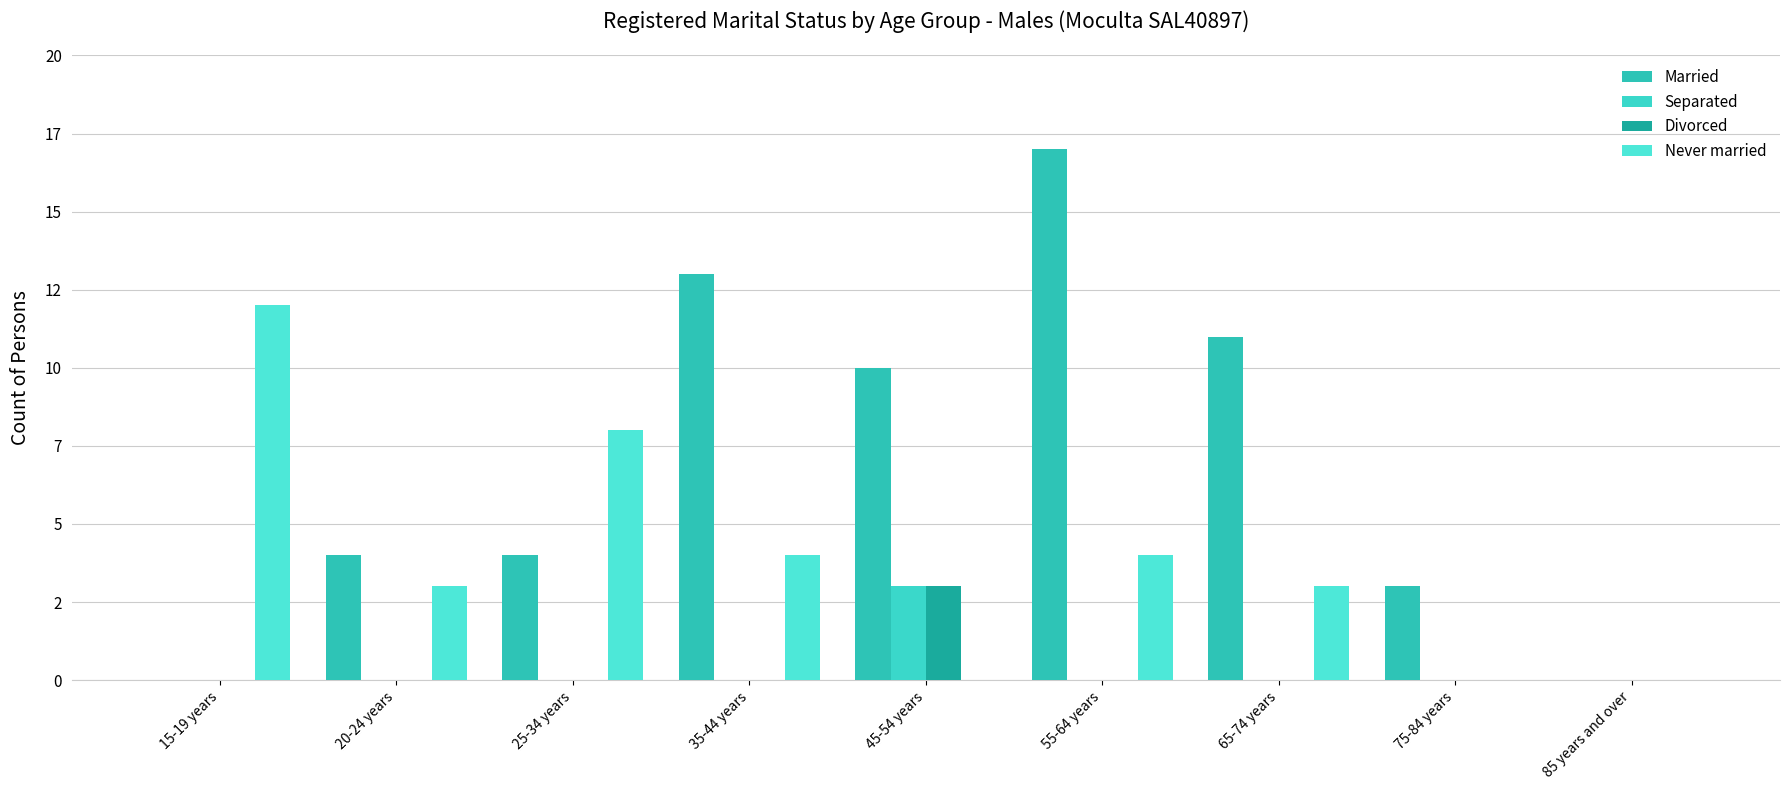

What is the average value of the Married series?

7